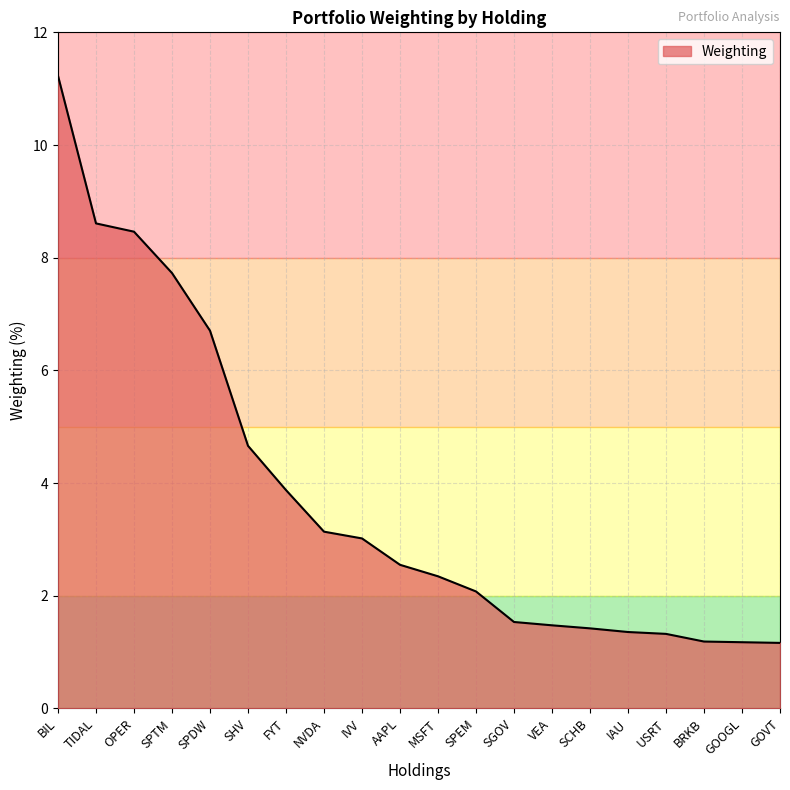

At which label is the value closest to 6?

SPDW